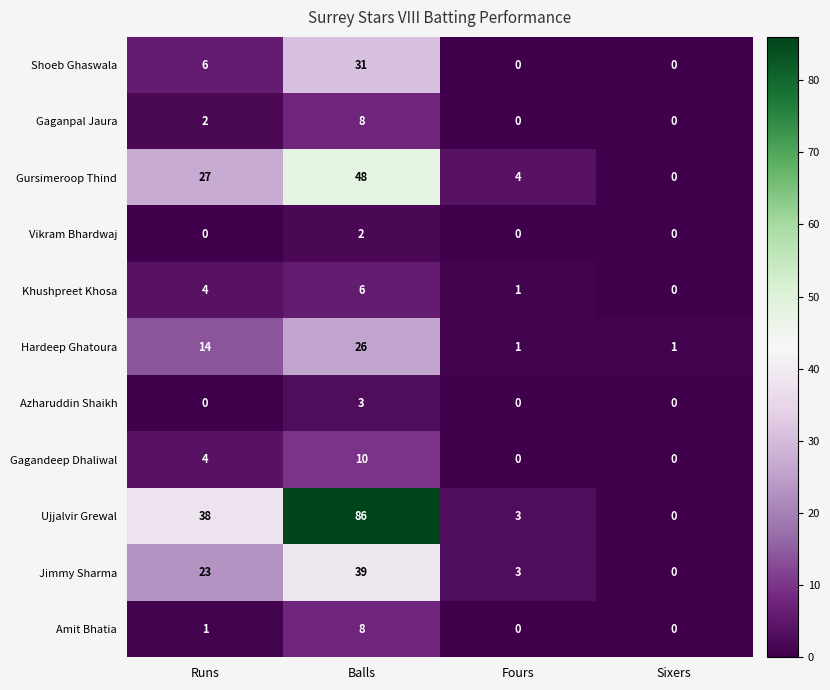

At which label does Amit Bhatia reach its peak?

Balls